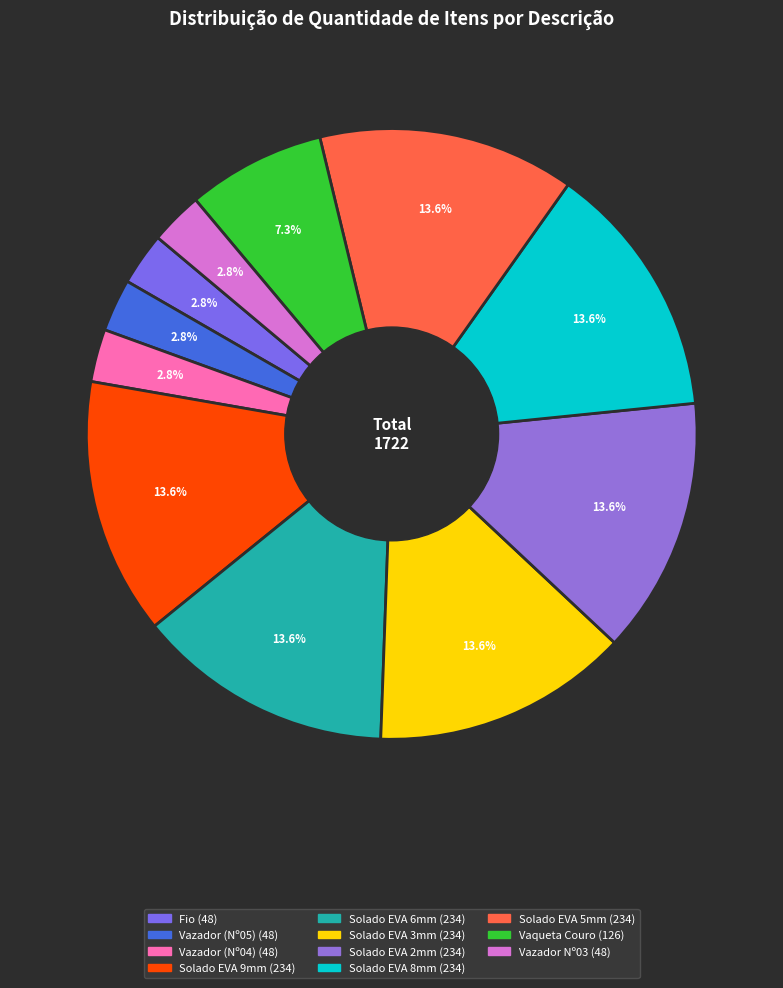

Do Fio and Solado EVA 9mm together represent more than half of the pie?

No